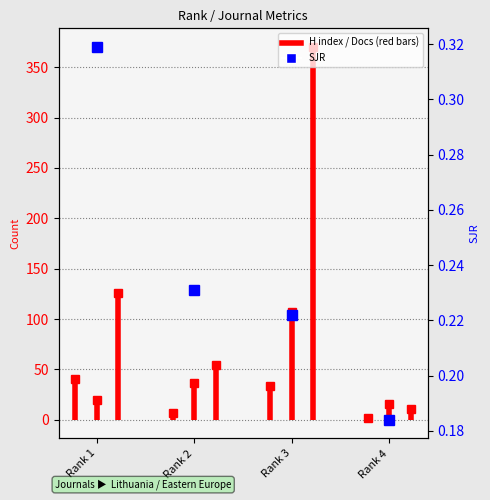

How many values in the Total Docs. (2023) series are below 20?

1